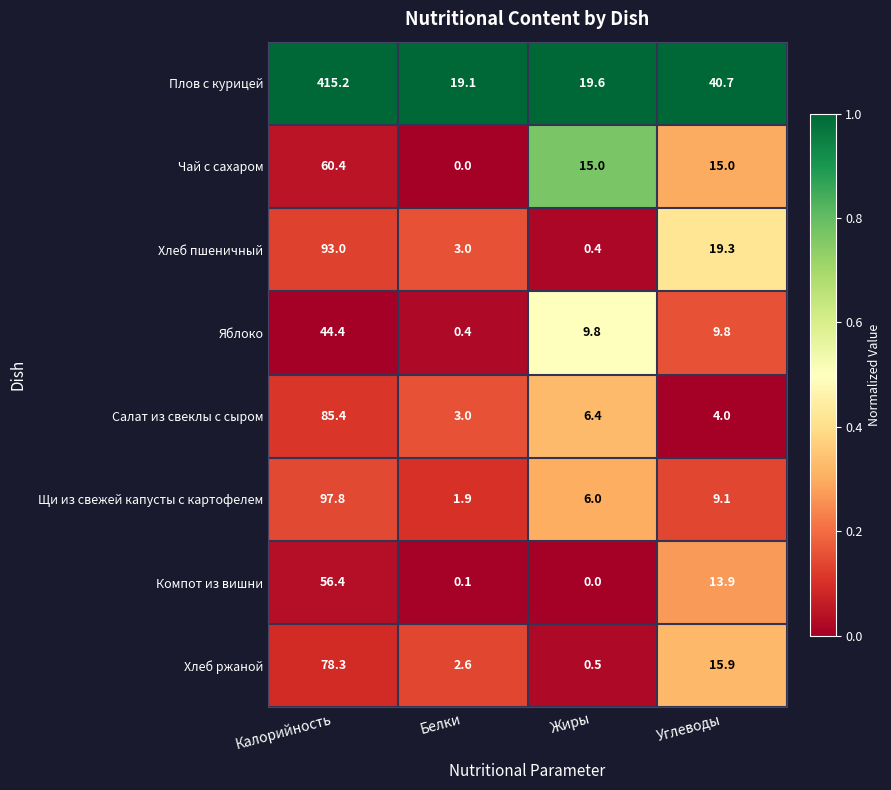

At which category is the sum across all series the highest?

Калорийность